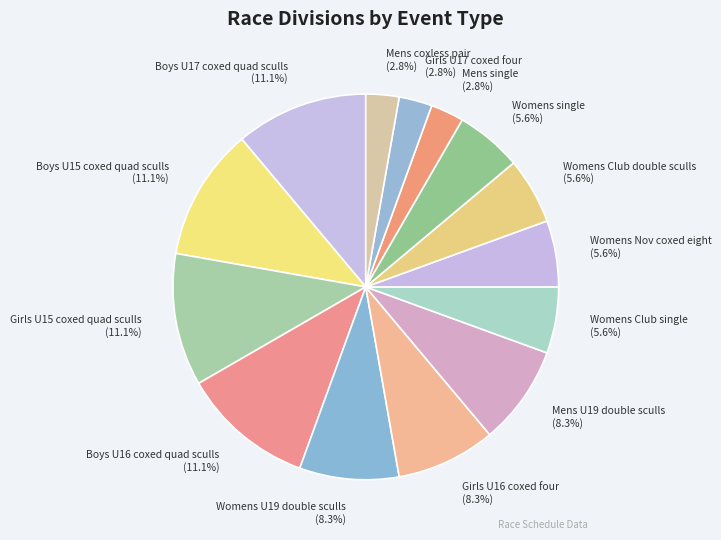

Does any single category account for the majority?

No